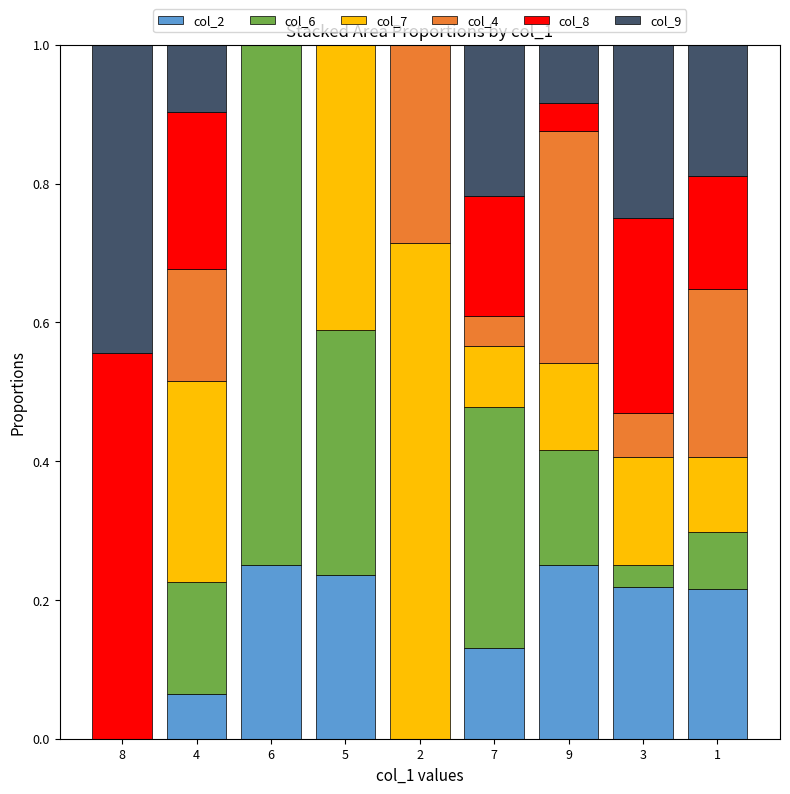

What is the sum of all col_2 values?

1.4